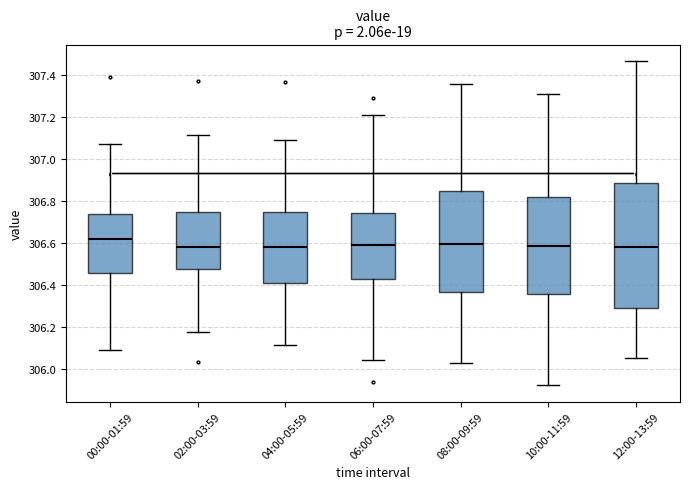

Reading left to right, read every box against the y-axis: the position of its median line, the range the box covers, and the ends of its whiskers. The values are not printed on the chart, so give them approximately, as read against the axis.

00:00-01:59: median 306.62, box 306.46 to 306.74, whiskers 306.10 to 307.08
02:00-03:59: median 306.58, box 306.48 to 306.74, whiskers 306.18 to 307.12
04:00-05:59: median 306.58, box 306.40 to 306.74, whiskers 306.12 to 307.10
06:00-07:59: median 306.58, box 306.42 to 306.74, whiskers 306.04 to 307.22
08:00-09:59: median 306.60, box 306.36 to 306.86, whiskers 306.02 to 307.36
10:00-11:59: median 306.58, box 306.36 to 306.82, whiskers 305.92 to 307.30
12:00-13:59: median 306.58, box 306.28 to 306.88, whiskers 306.04 to 307.46